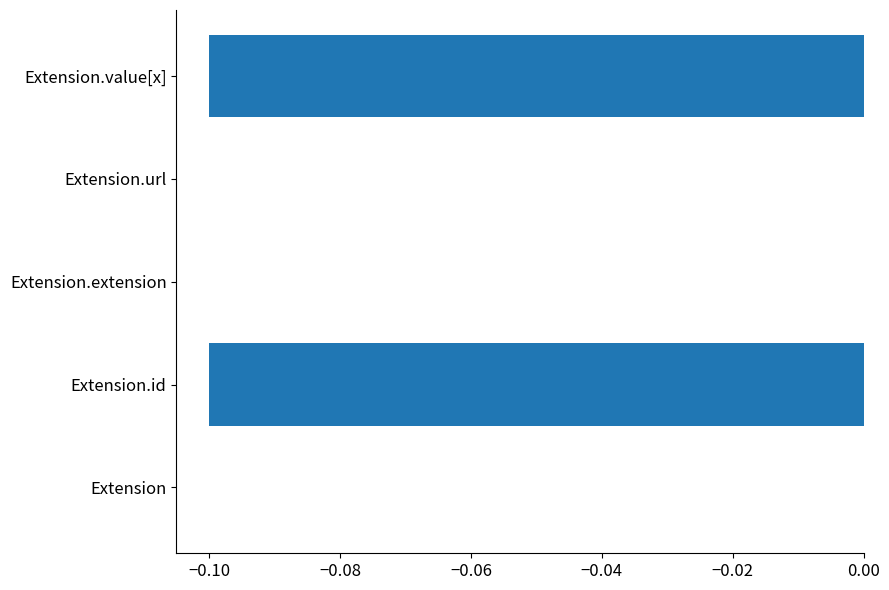

Is it true that the value at Extension.url is 0.1?

False